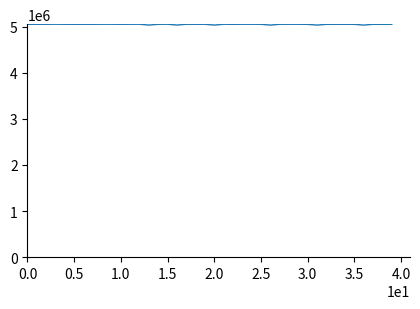

What is the greatest value displayed?

5053872